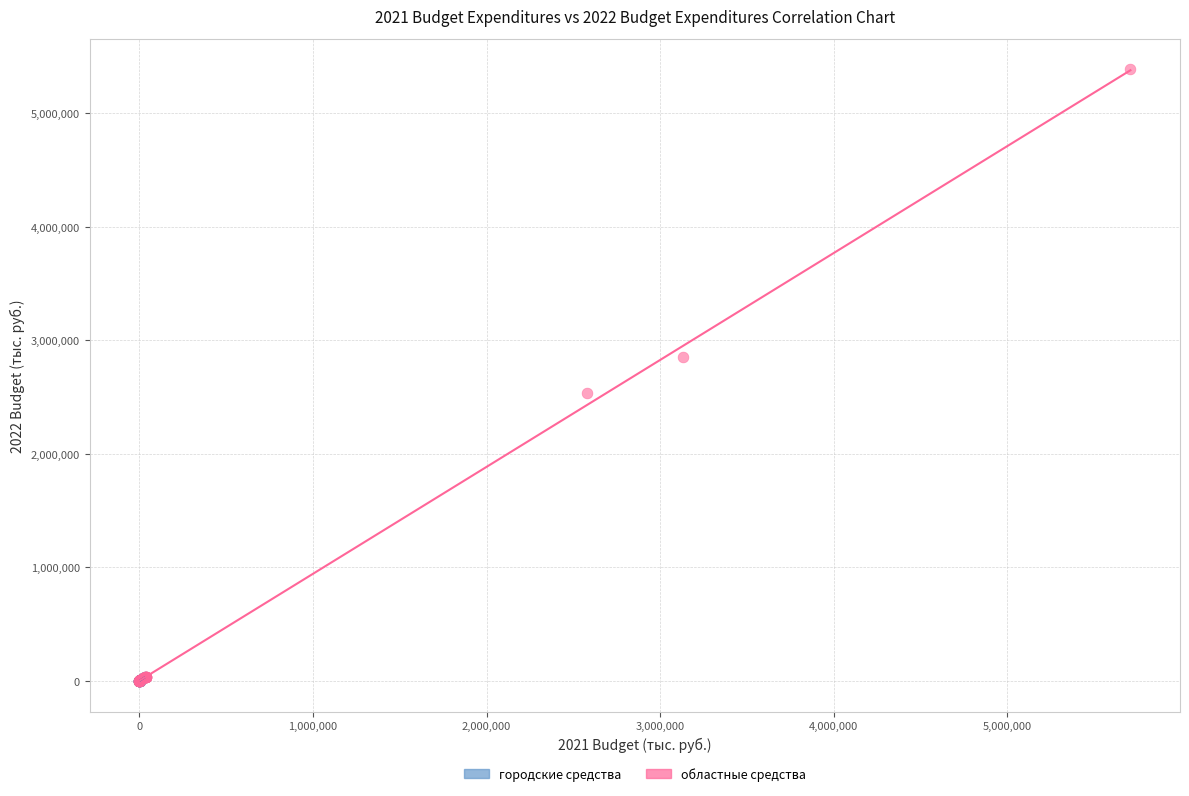

What are all the series names shown in the legend?

городские средства, областные средства